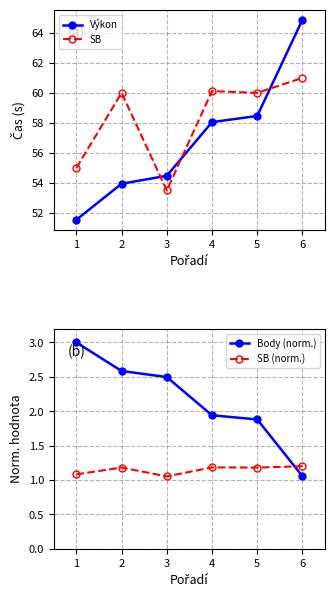

The Výkon series shows 58.0 at 4. True or false?

True